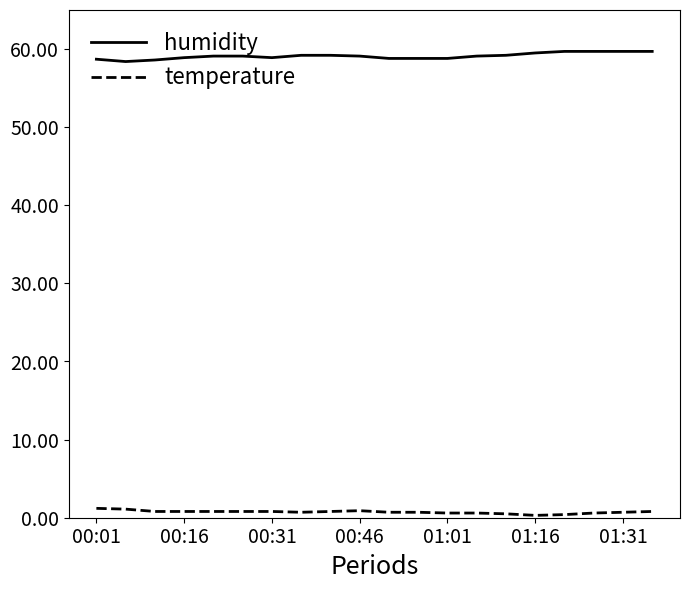

What is the difference between the maximum and minimum values in the humidity series?

1.3